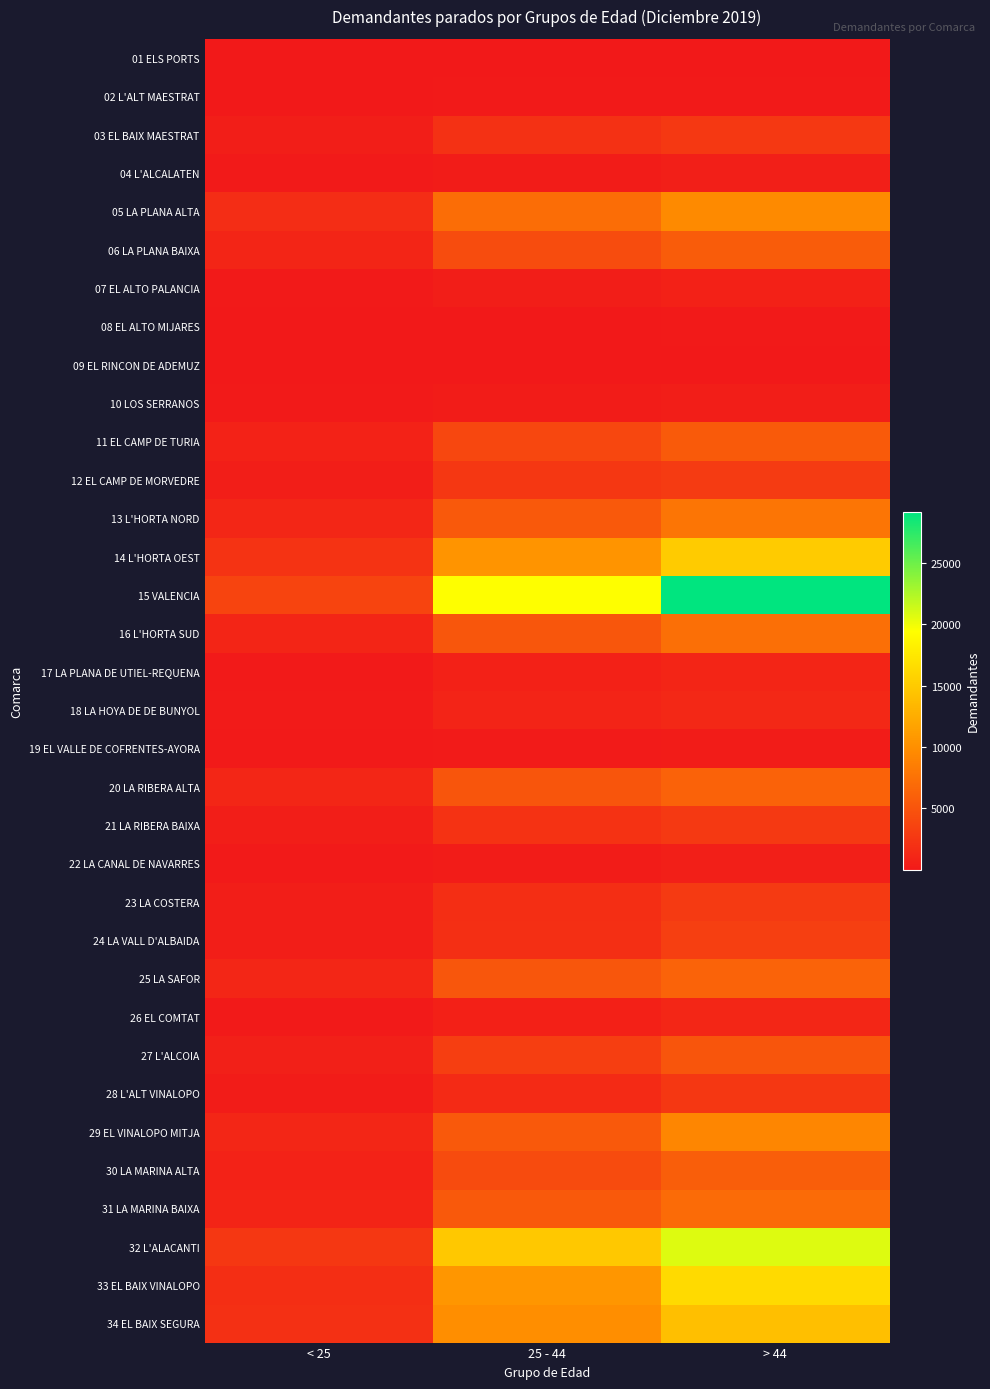

Count the number of categories in the chart.

3